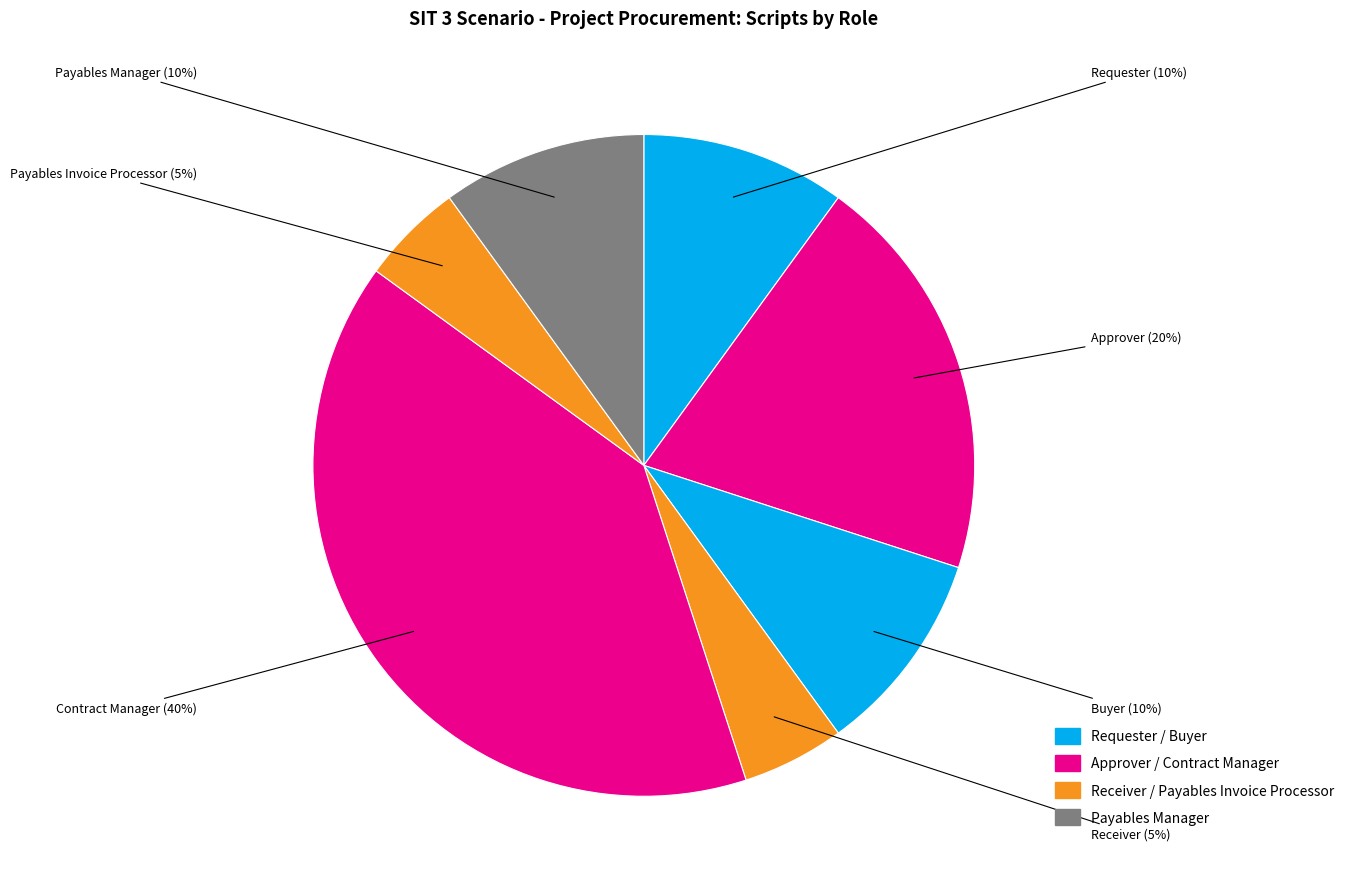

Is there any slice that represents more than half of the pie?

No